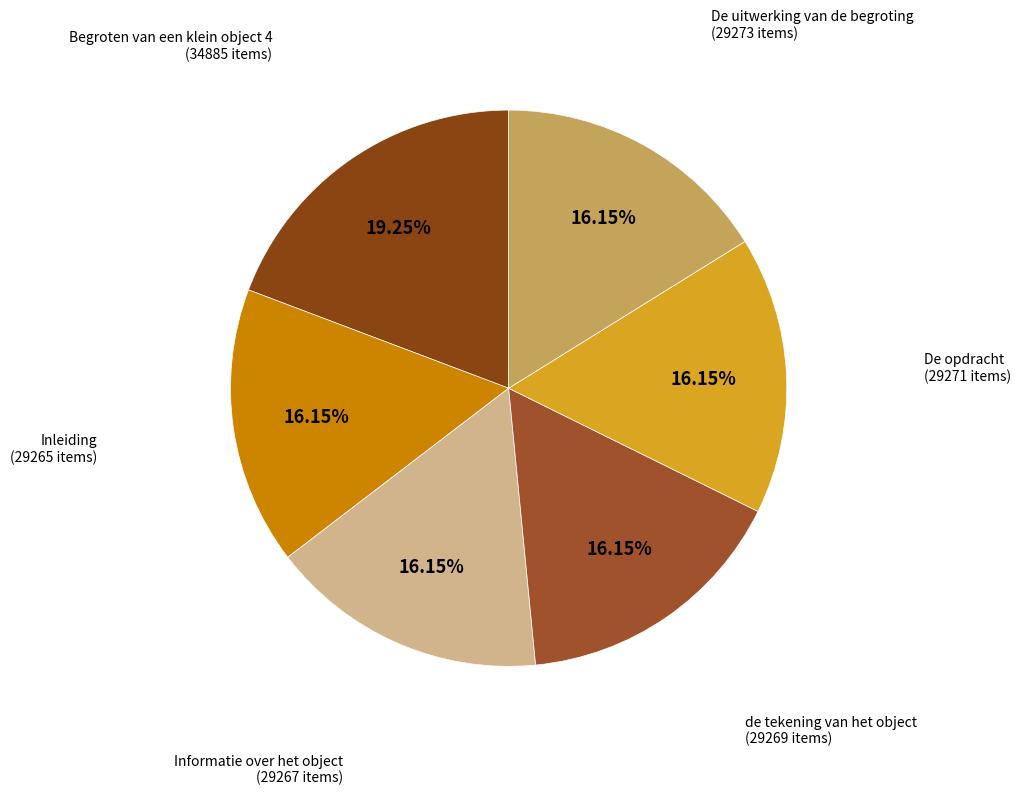

Combined, do Inleiding and De opdracht account for over 50%?

No